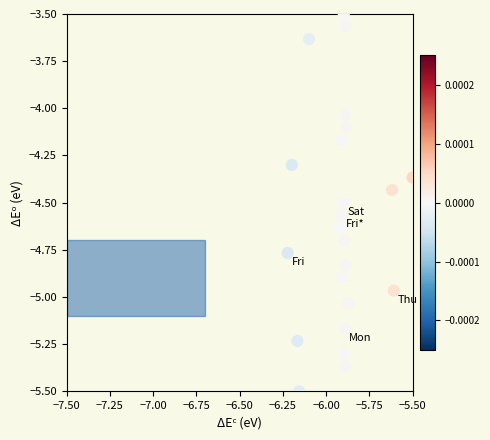

What is the range of X values (max minus min)?

0.7